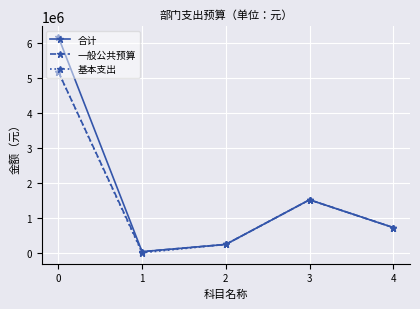

Reading left to right, list all the values displayed in this chart.

合计: 0=6172583.6	1=31500.0	2=238880.8	3=1514286.5	4=721010.8
一般公共预算: 0=5172583.6	1=31500.0	2=238880.8	3=1514286.5	4=721010.8
基本支出: 0=5172583.6	1=0.0	2=238880.8	3=1514286.5	4=721010.8